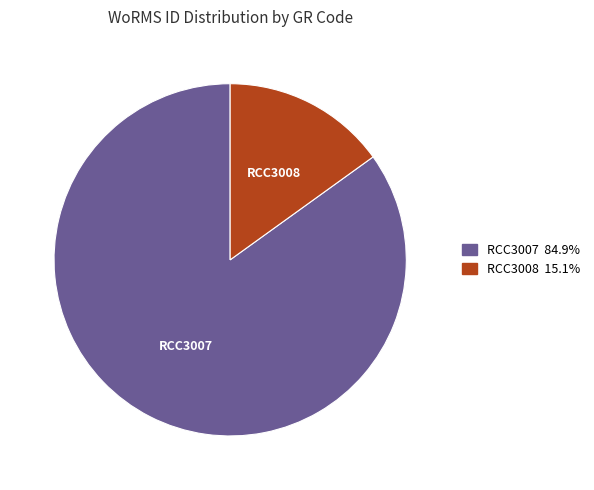

Rank the categories by value from highest to lowest.

RCC3007, RCC3008